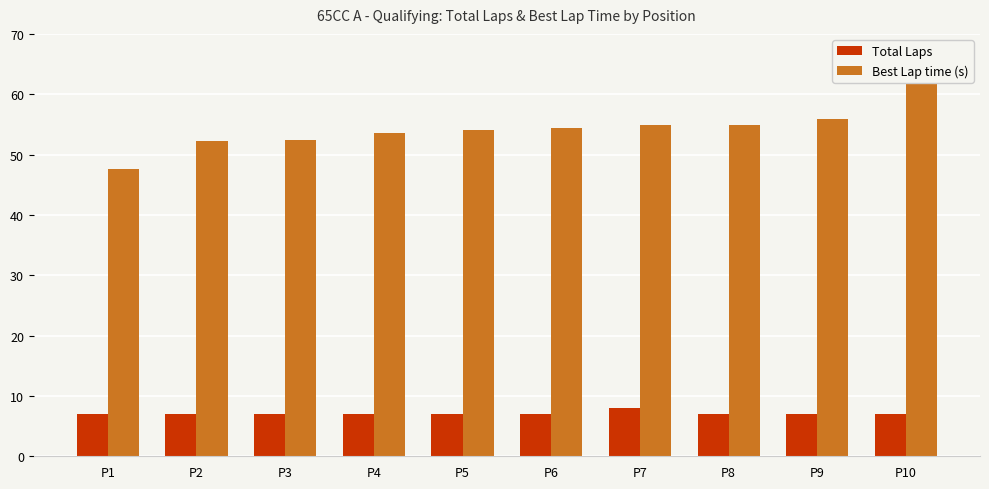

What is the value of the Total Laps bar at the 9th from the left?

7.0